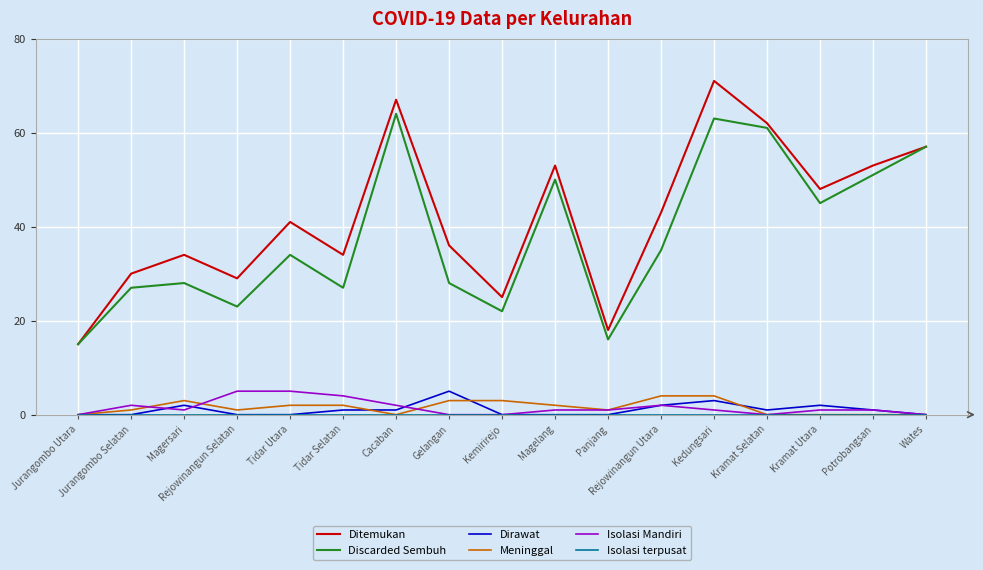

What is the difference between the highest and lowest values at Gelangan?

36